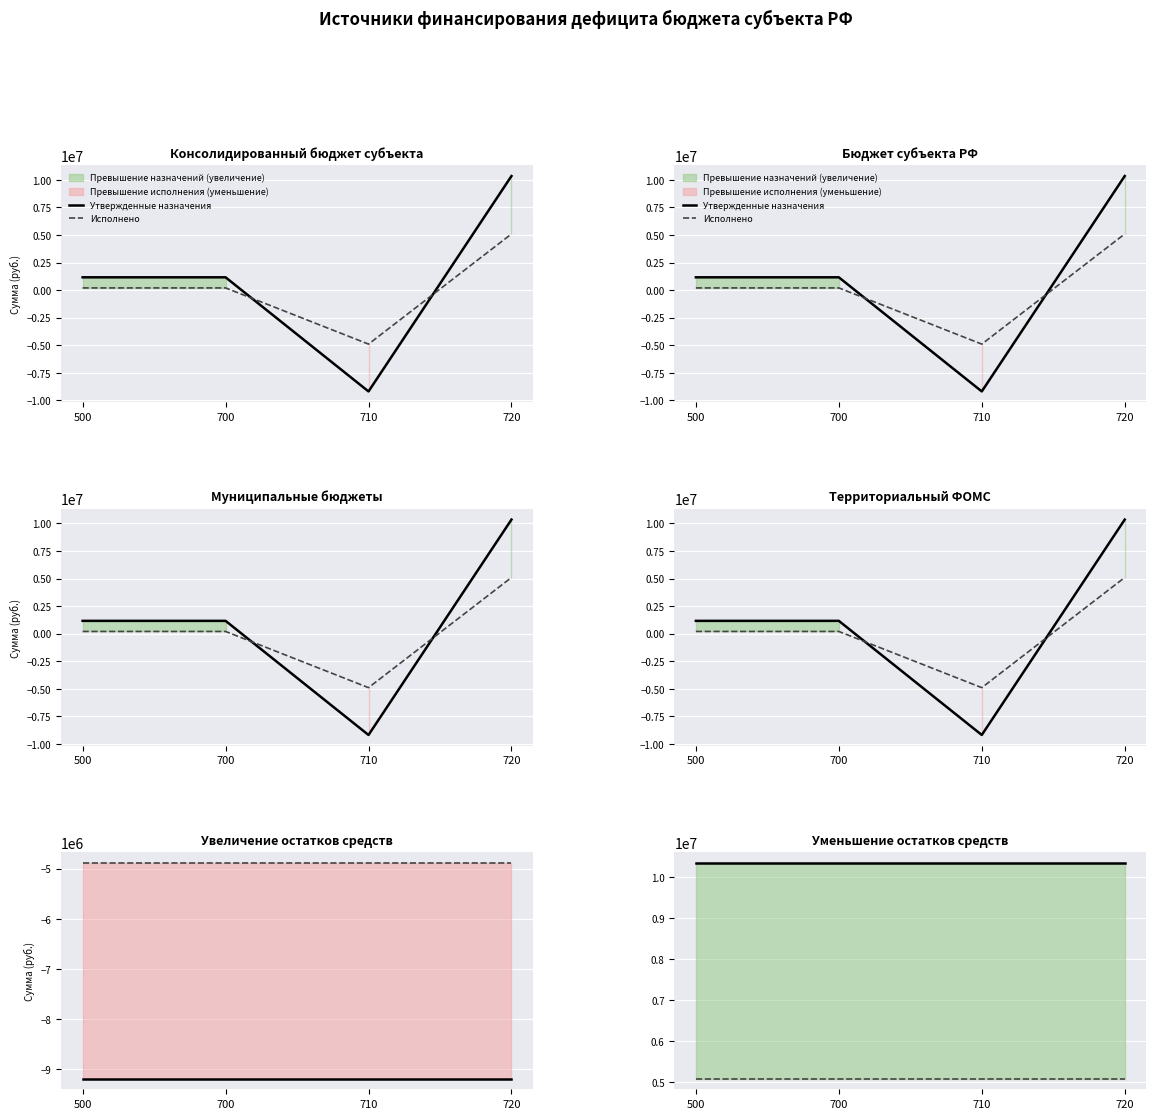

Reading left to right, what are all the values shown in this chart?

Утвержденные назначения: 10346400.0	10346400.0	10346400.0	10346400.0
Исполнено: 5095678.3	5095678.3	5095678.3	5095678.3